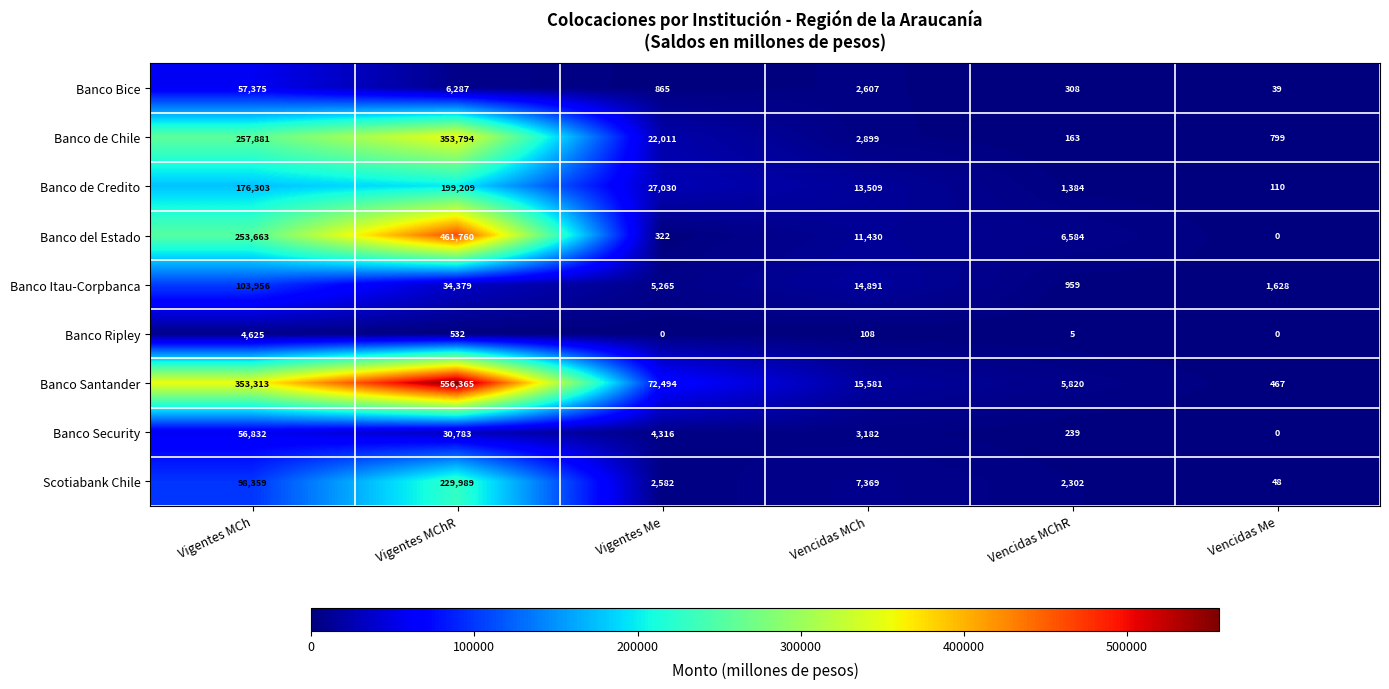

What is the lowest value of the Banco de Credito series?

110